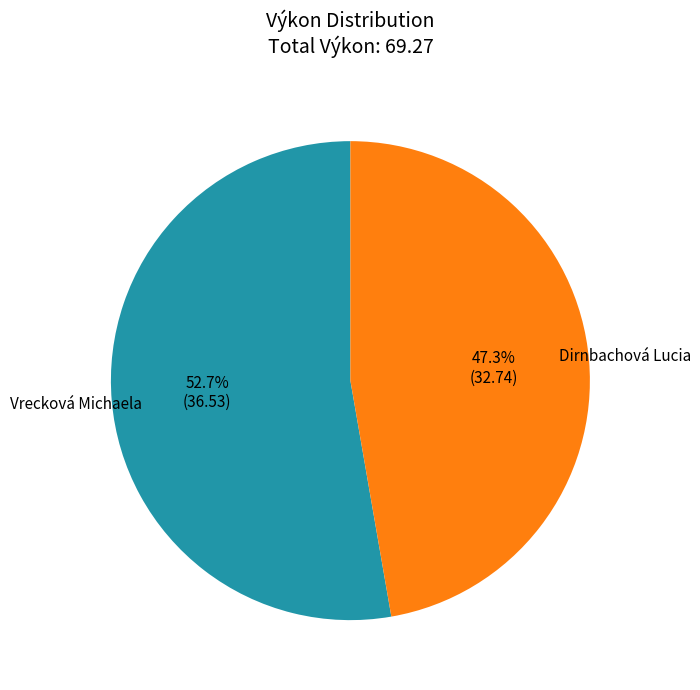

Rank the categories by value from highest to lowest.

Vrecková Michaela, Dirnbachová Lucia